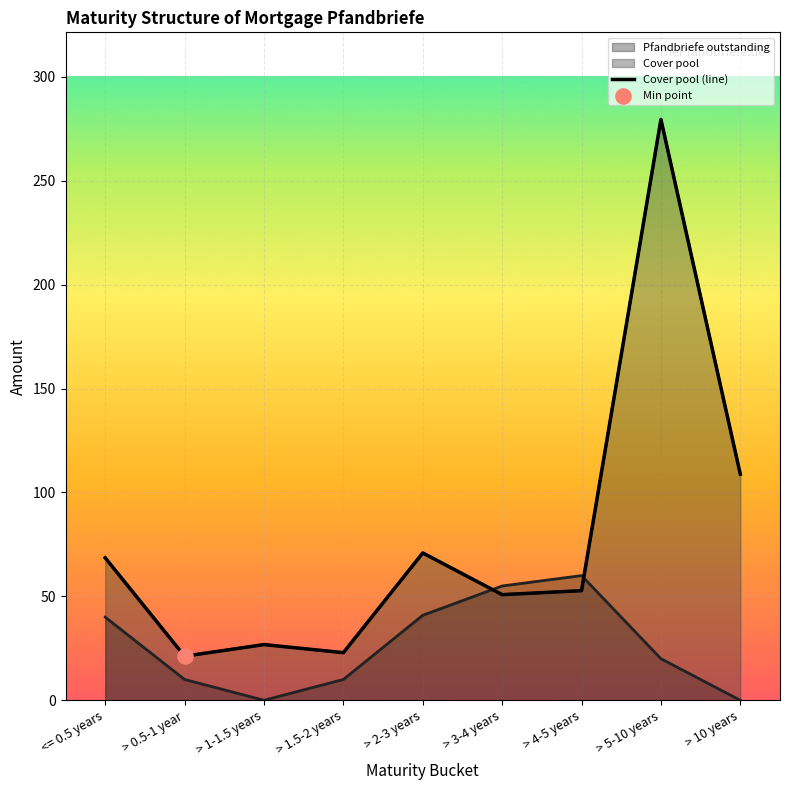

Which has a higher value, > 1.5-2 years or <= 0.5 years?

<= 0.5 years